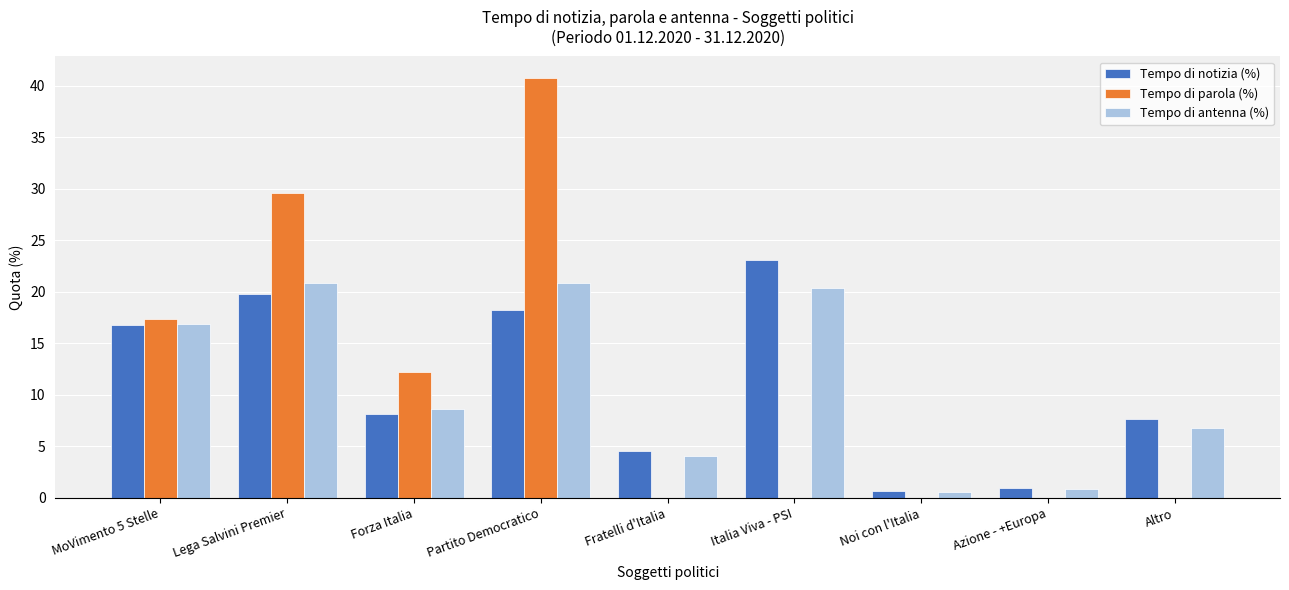

What is the maximum value shown in the chart?

40.8